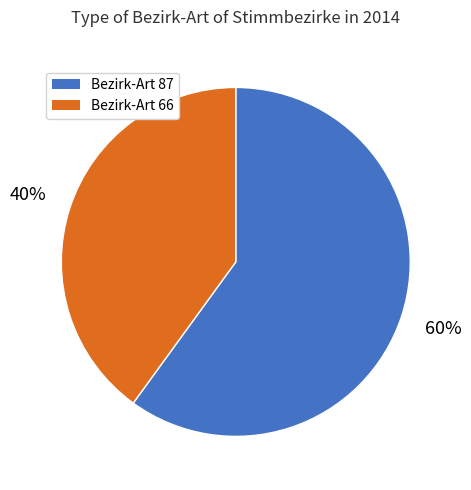

To the nearest percent, what is the difference between the largest and smallest slice percentages?

20%